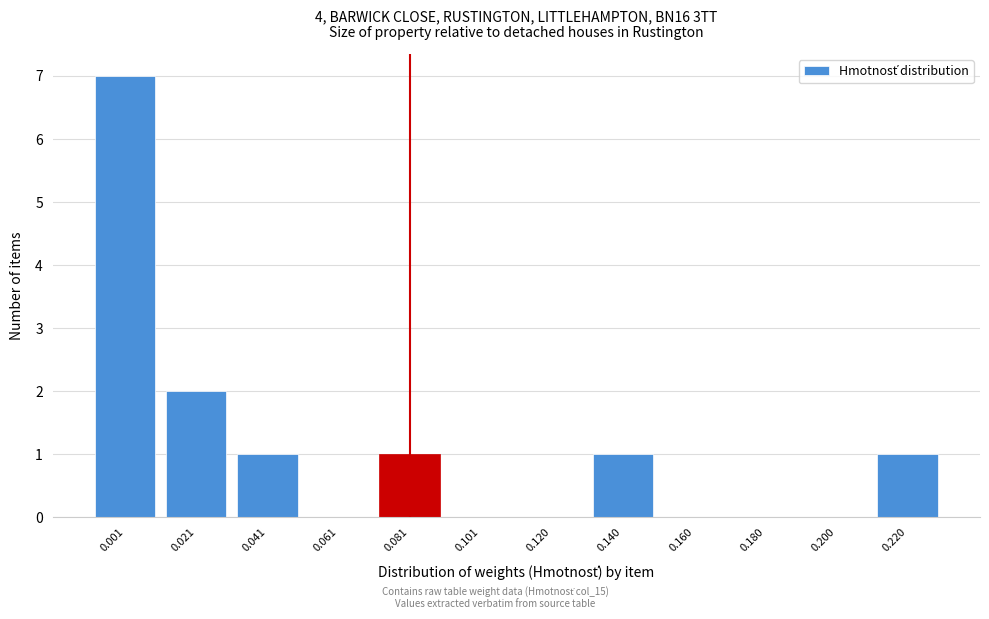

Reading right to left, transcribe all the data shown in this chart.

0.220=1	0.200=0	0.180=0	0.160=0	0.140=1	0.120=0	0.101=0	0.081=1	0.061=0	0.041=1	0.021=2	0.001=7